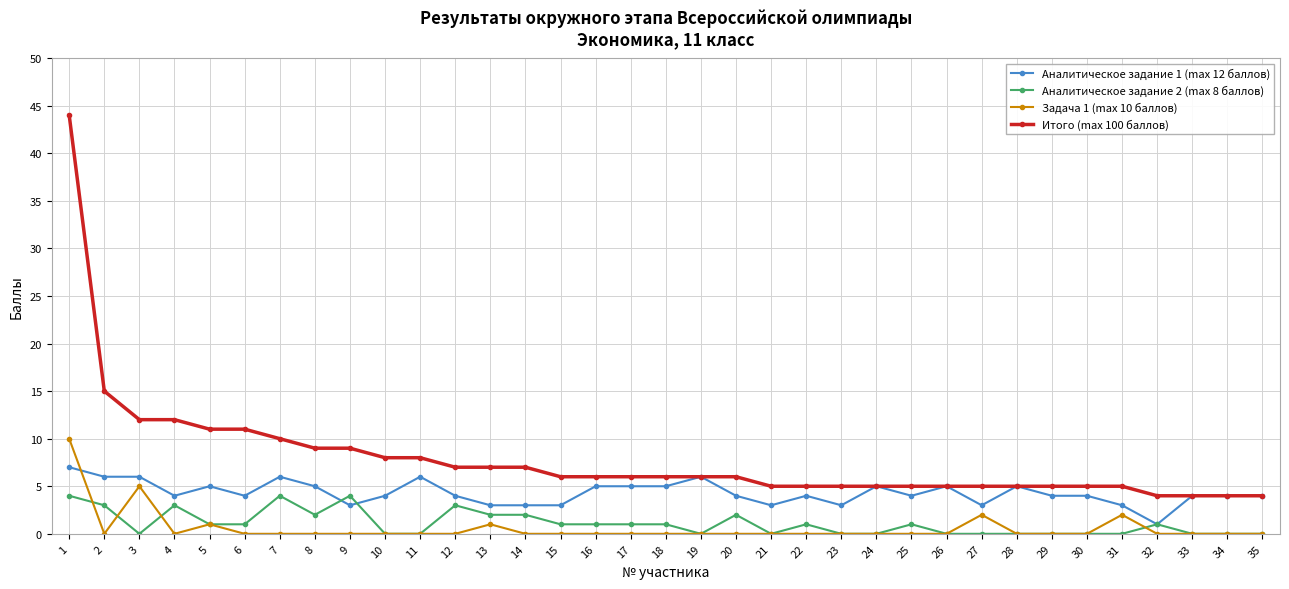

Which series has the widest spread of values?

Итого (max 100 баллов)